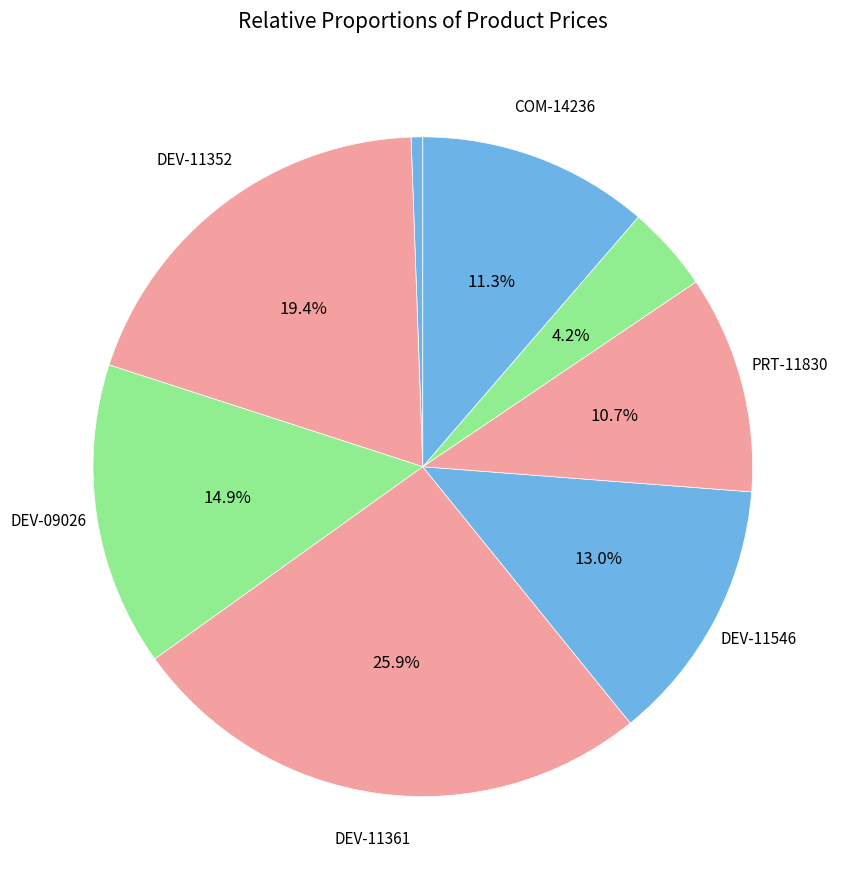

How many segments does this pie chart have?

8